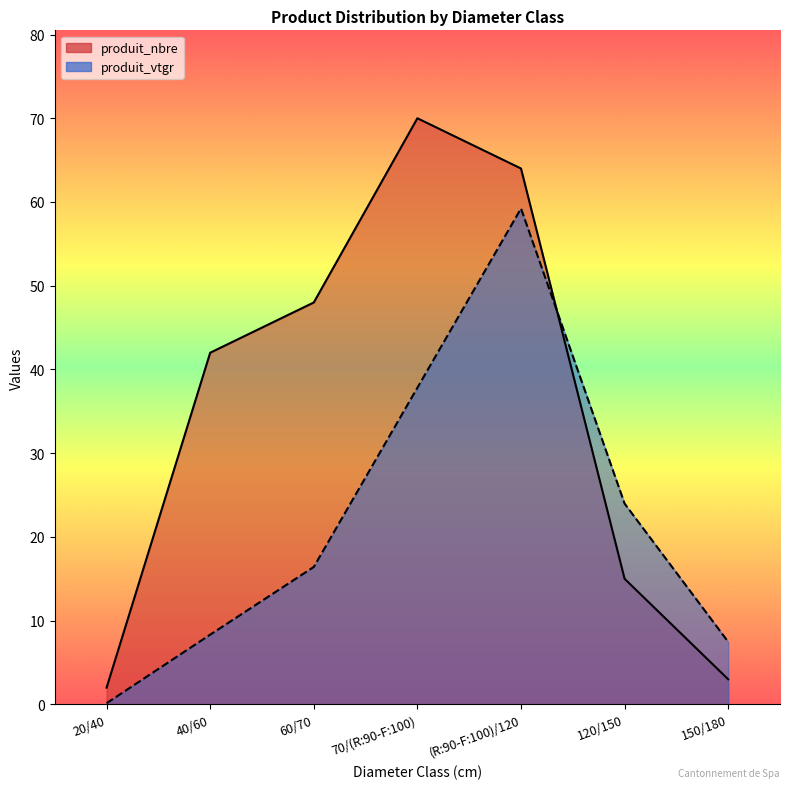

At which category does produit_vtgr reach its first local peak?

(R:90-F:100)/120